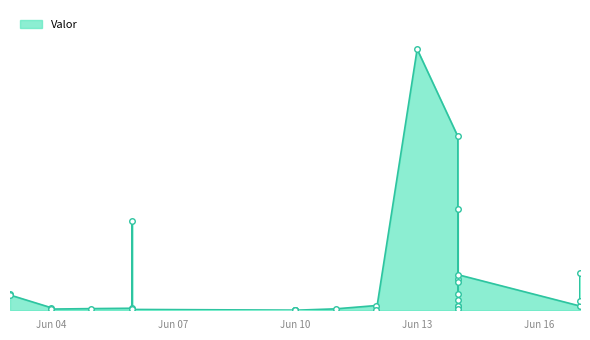

How many series are shown in this chart?

1